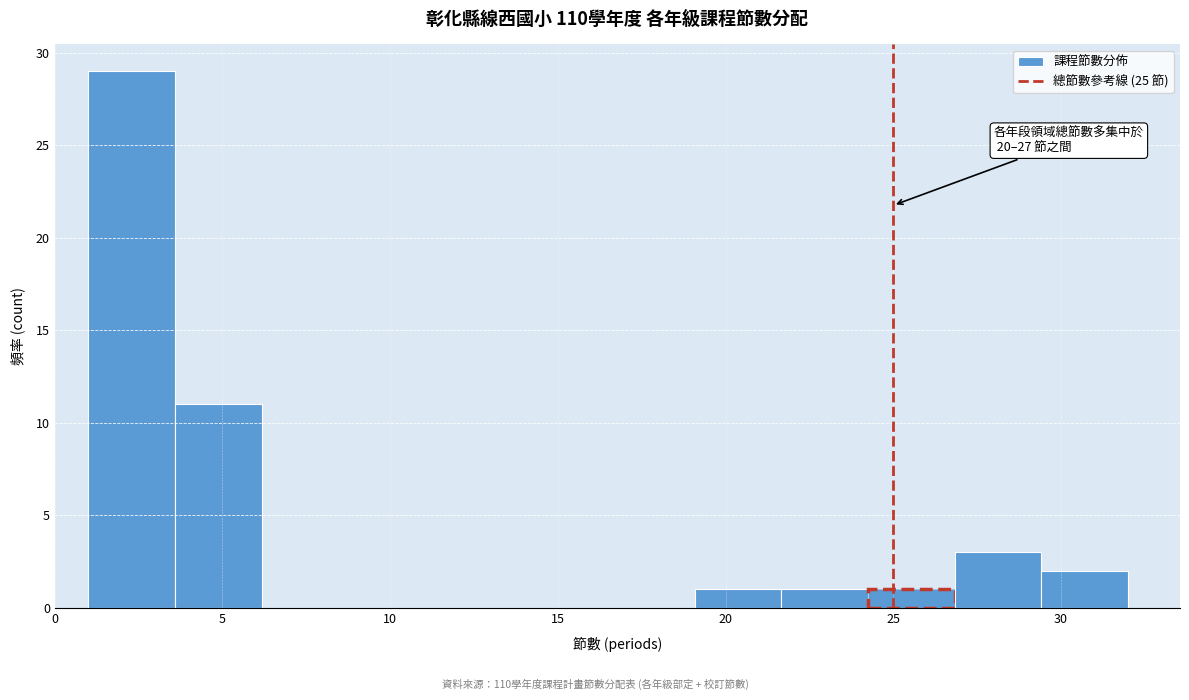

Over which range of the x-axis is the bar tallest?

1.0 to 3.5